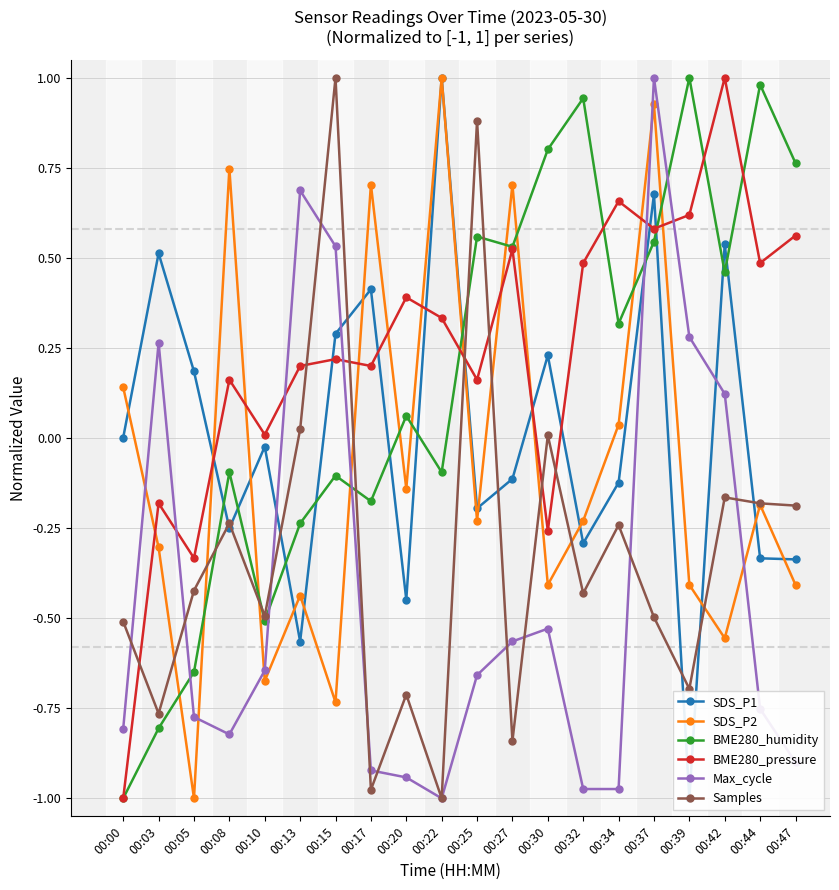

Which series changed the most between 00:08 and 00:34?

SDS_P2